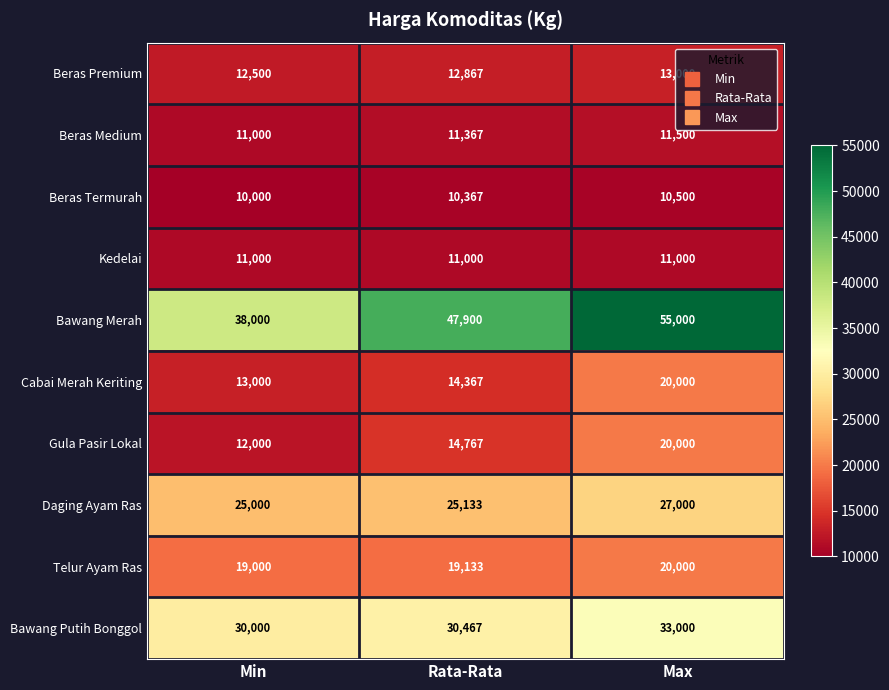

Read the Beras Premium value at Max.

13000